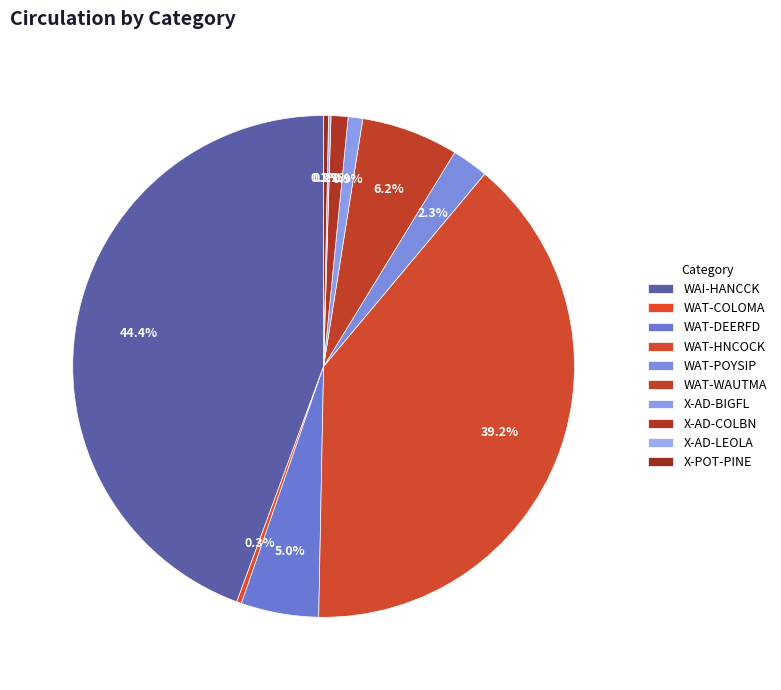

How much of the chart is everything except WAT-HNCOCK?

60.8%